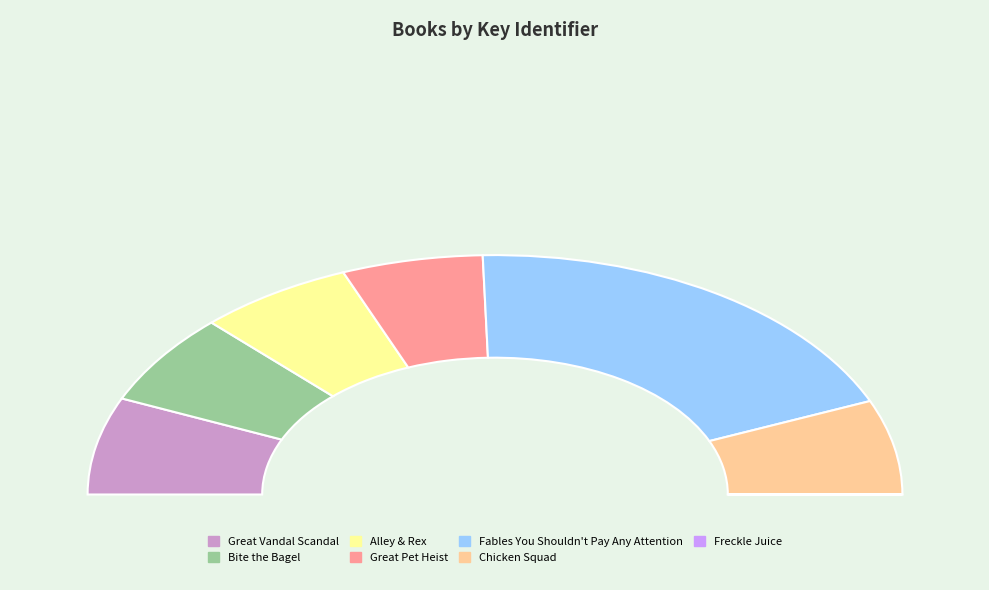

Which slice is the largest?

Fables You Shouldn't Pay Any Attention